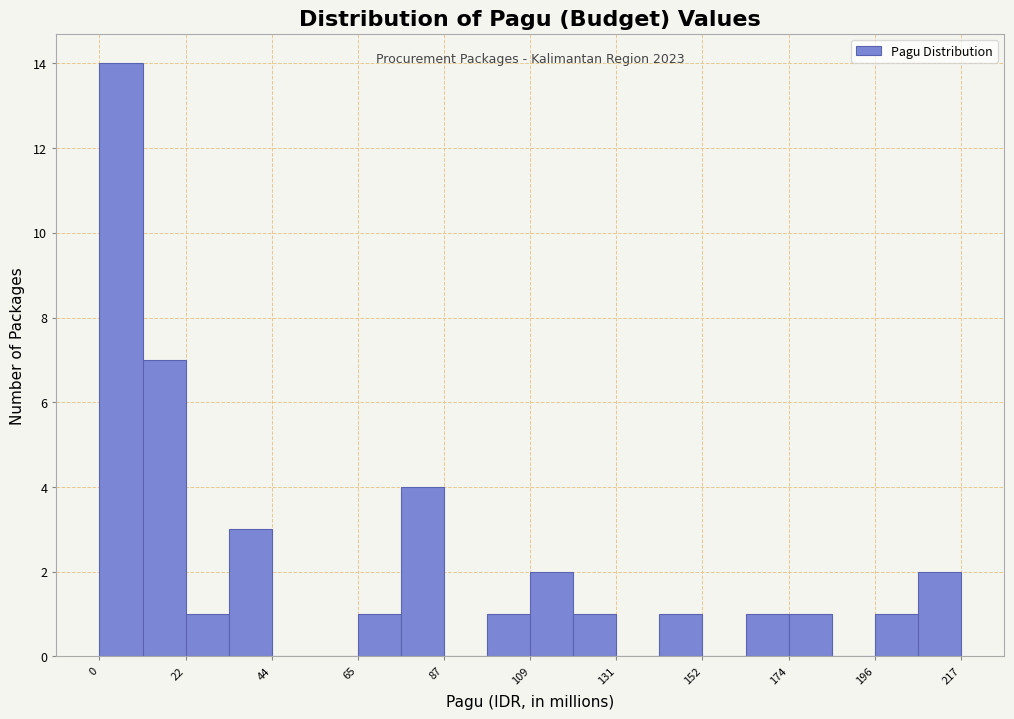

Read against the x-axis, roughly where is the centre of the tallest bar?

5